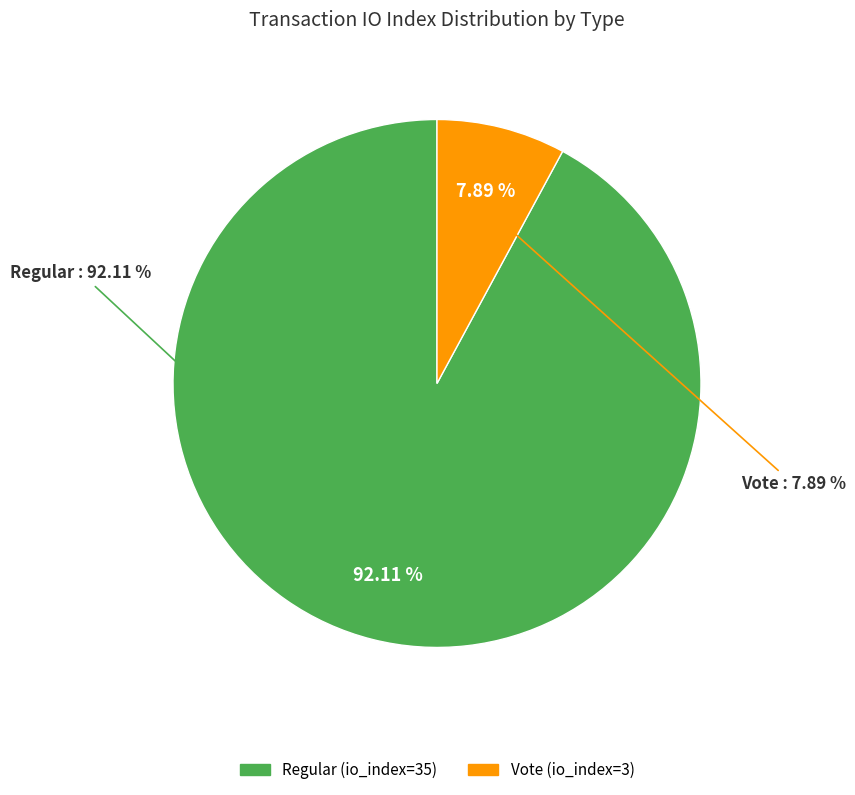

What percentage do tx_type=Regular (io_index=35) and tx_type=Vote (io_index=3) together represent?

100.0%